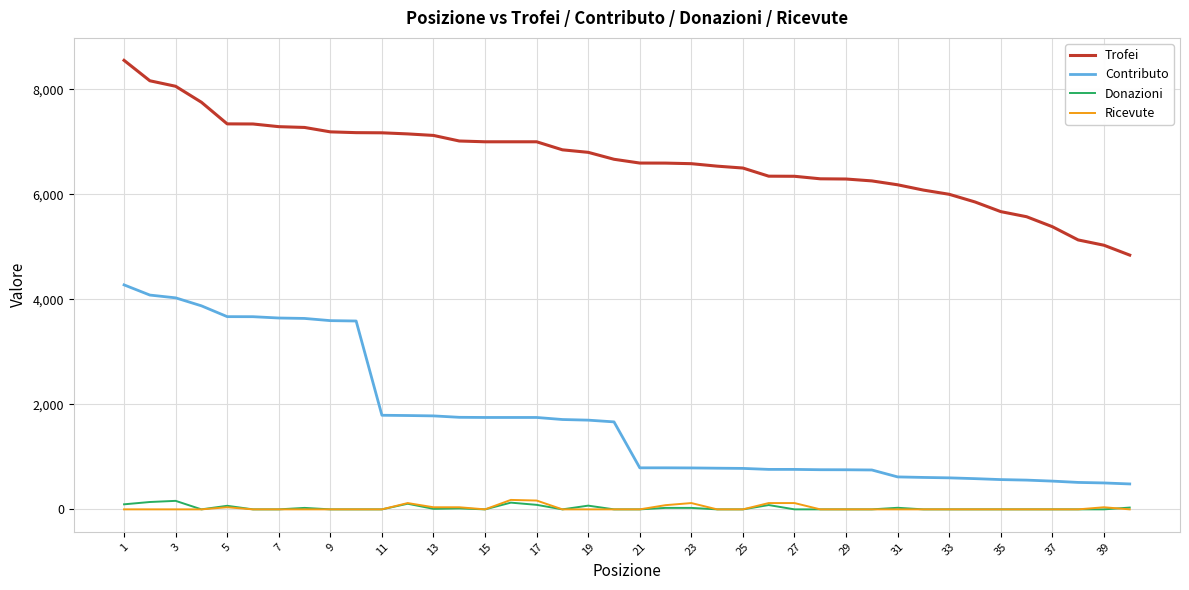

Which series has the largest total across all categories?

Trofei